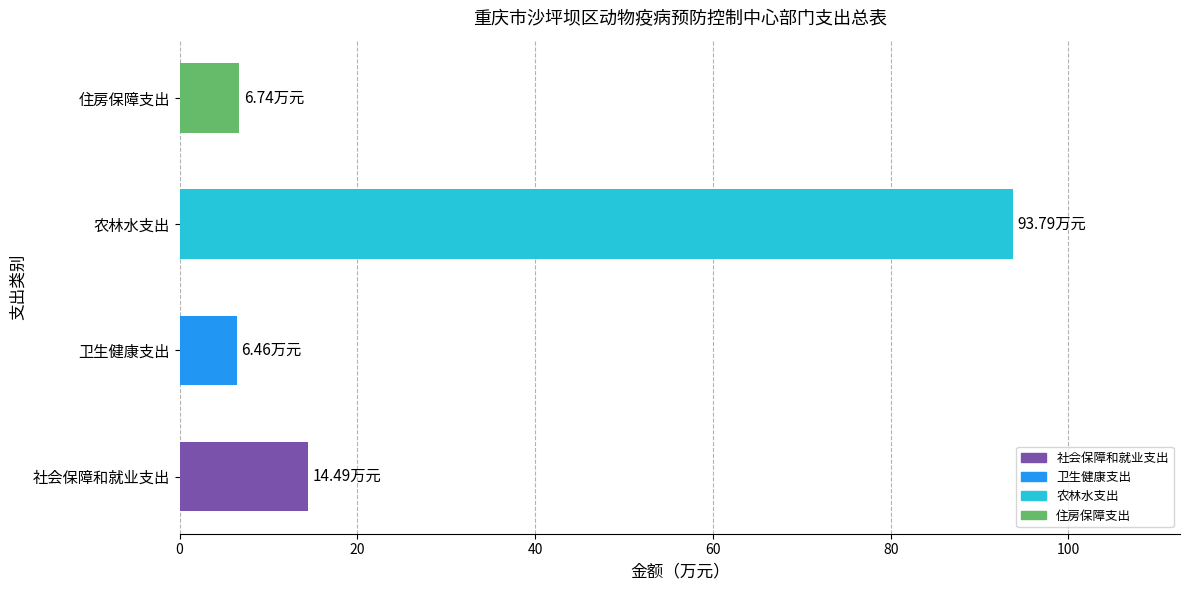

What is the ratio of the value at 社会保障和就业支出 to the value at 住房保障支出?

2.1